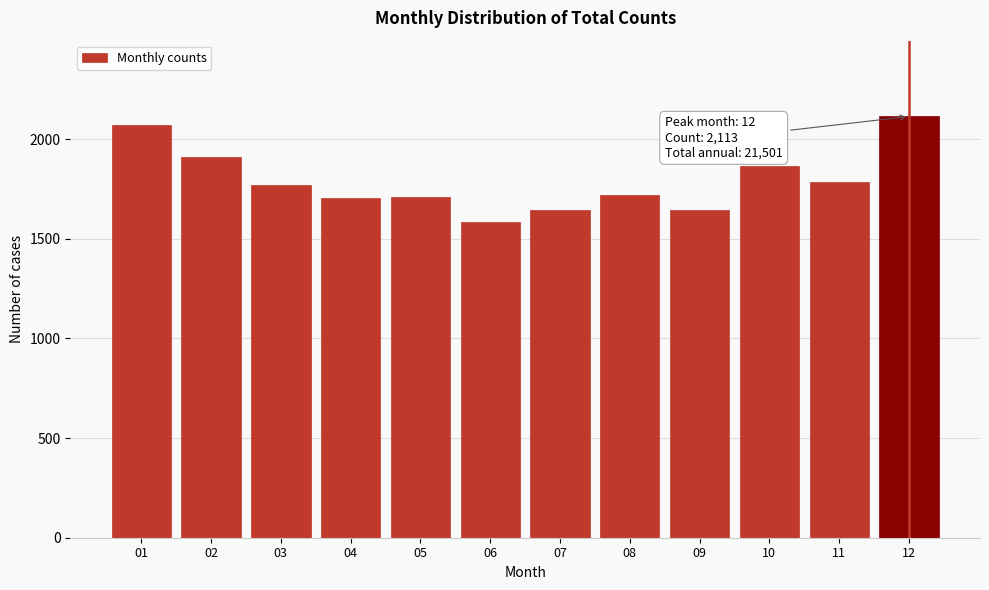

What is the difference between the maximum and minimum values?

530